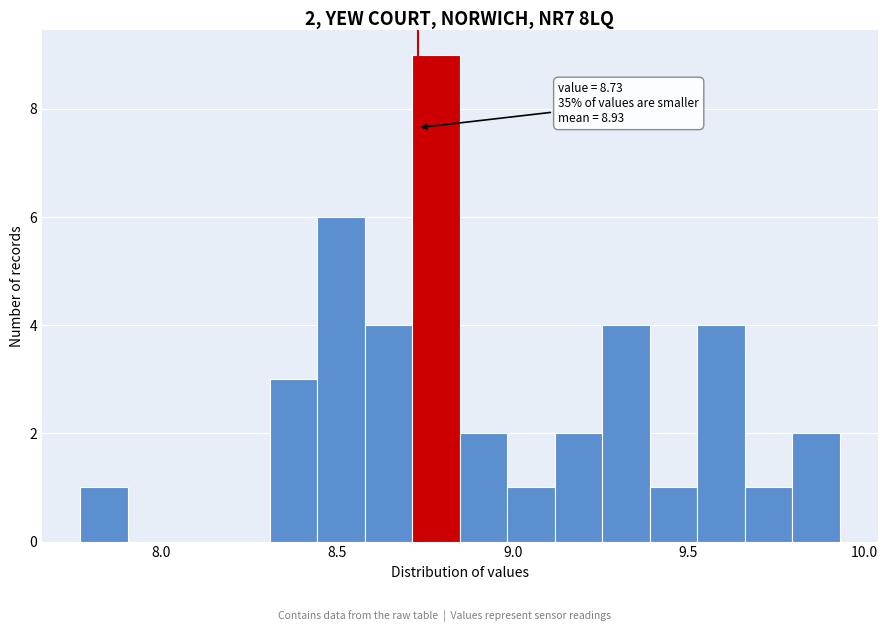

Read against the x-axis, roughly where is the centre of the tallest bar?

8.80